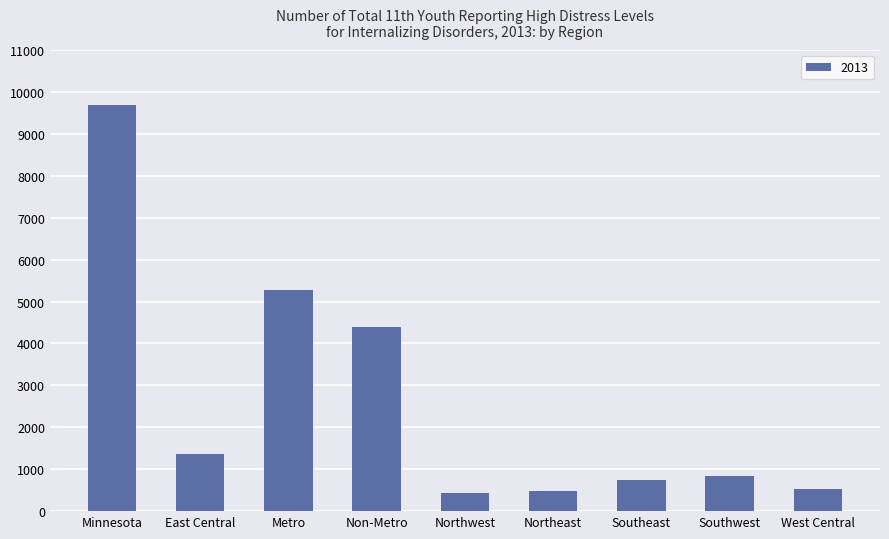

How many values are below 844?

4